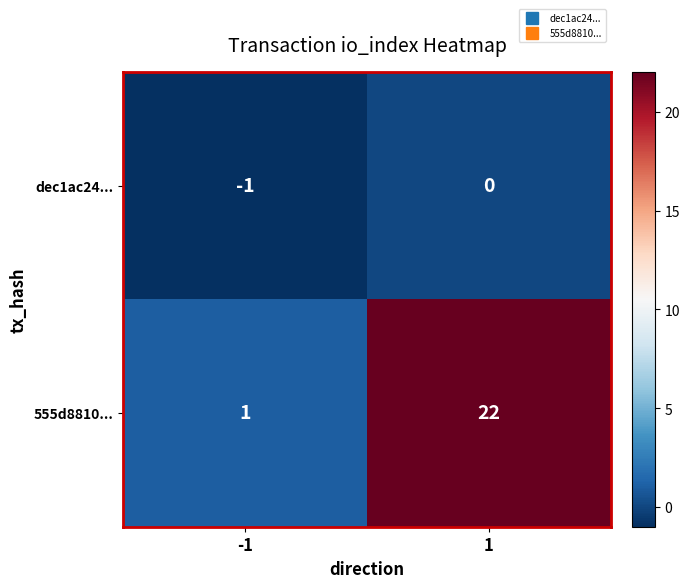

Which series has the widest spread of values?

555d8810...